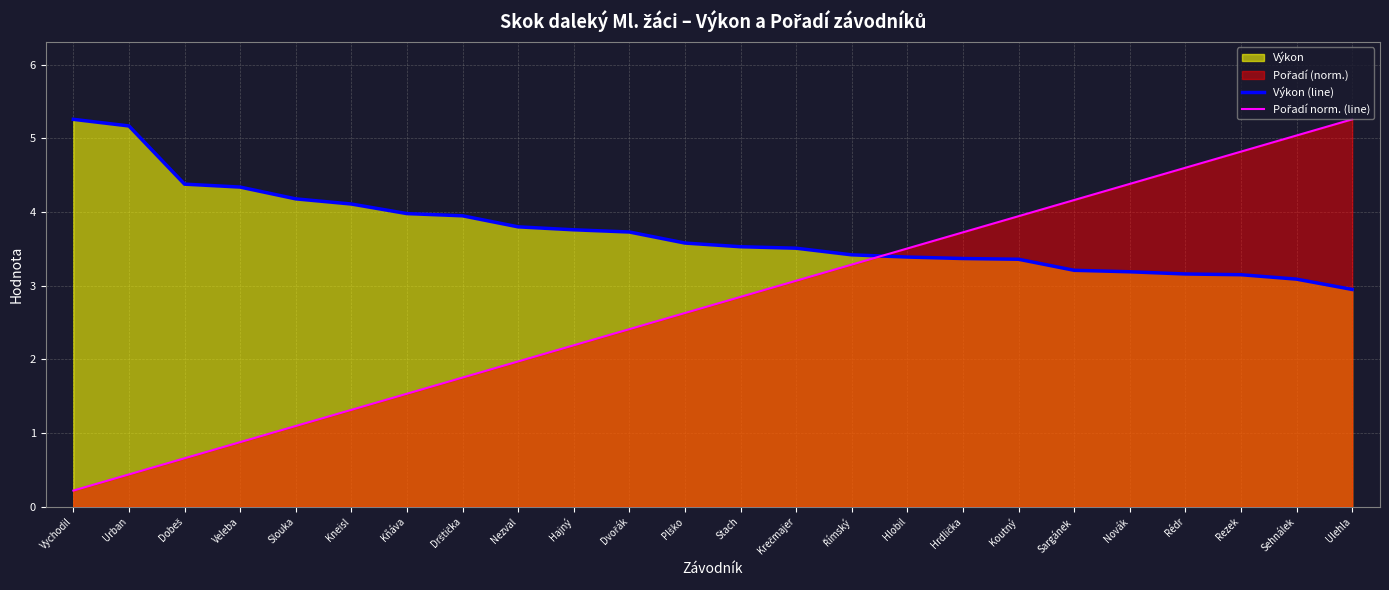

True or false: Výkon (line) has more than 2 points higher than both neighbors.

False